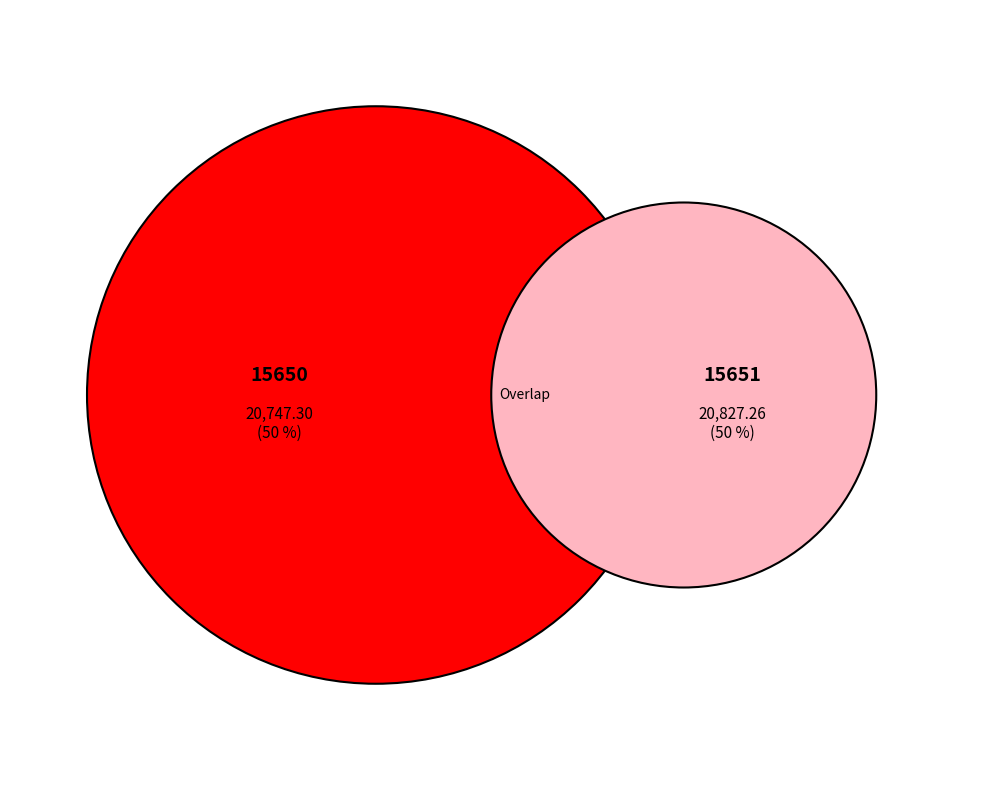

To the nearest percent, what portion does 15651 represent?

50%